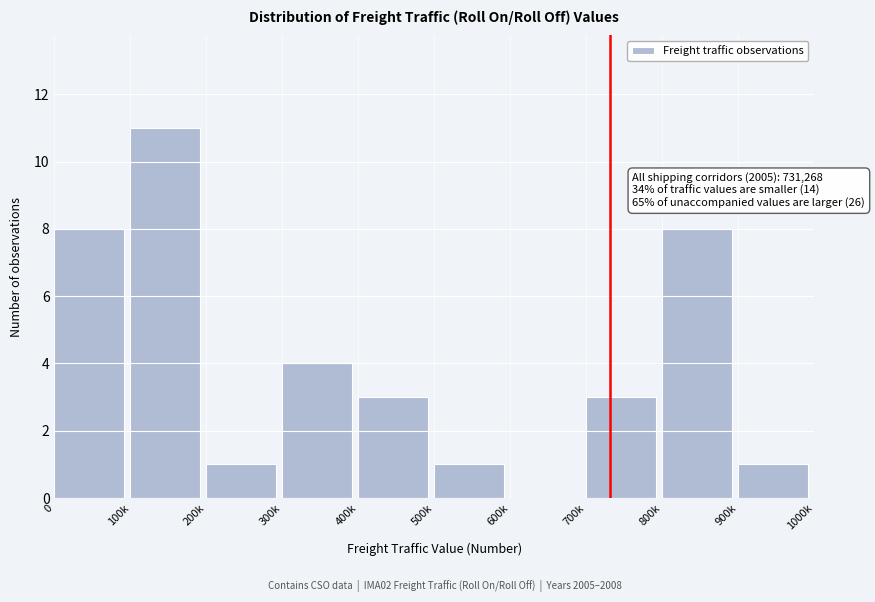

Reading left to right, transcribe all the data shown in this chart.

0=8	100k=11	200k=1	300k=4	400k=3	500k=1	600k=0	700k=3	800k=8	900k=1